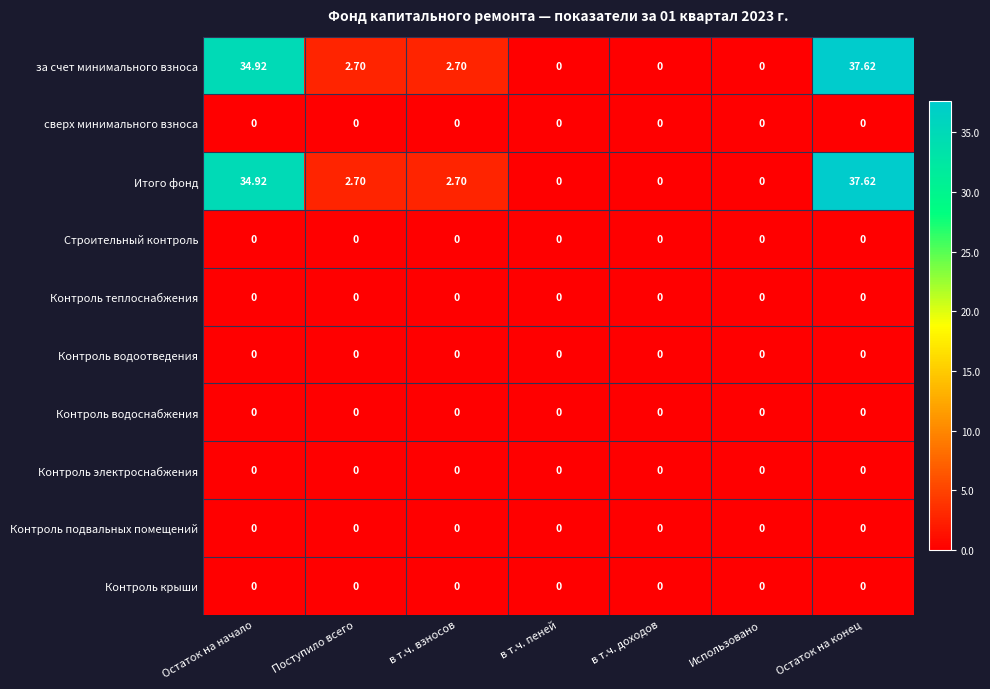

How many series are shown in this chart?

10